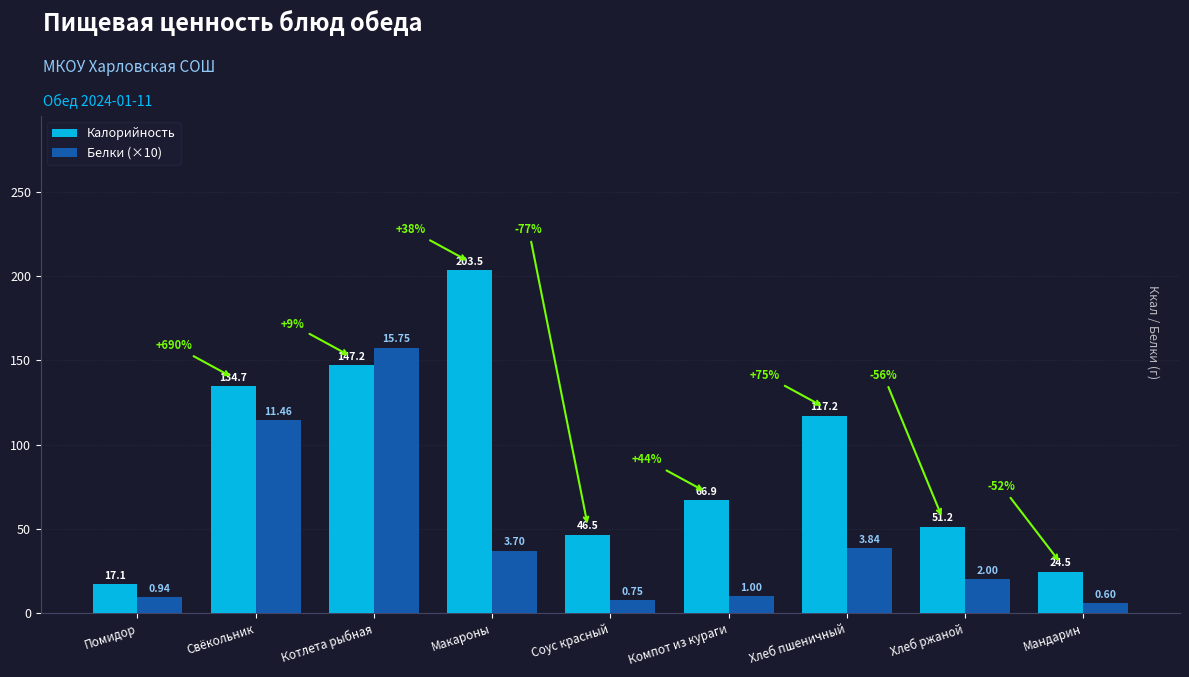

What are all the series names shown in the legend?

Калорийность, Белки (×10)